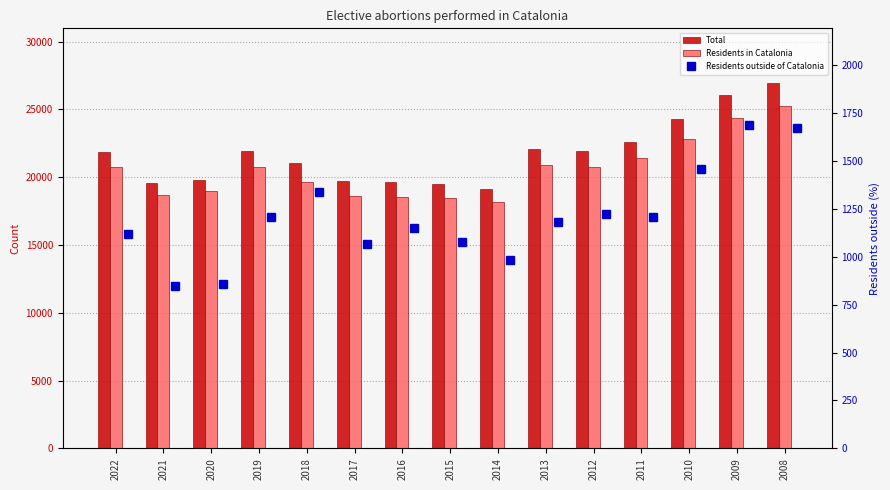

What is the minimum value for Residents outside of Catalonia?

847